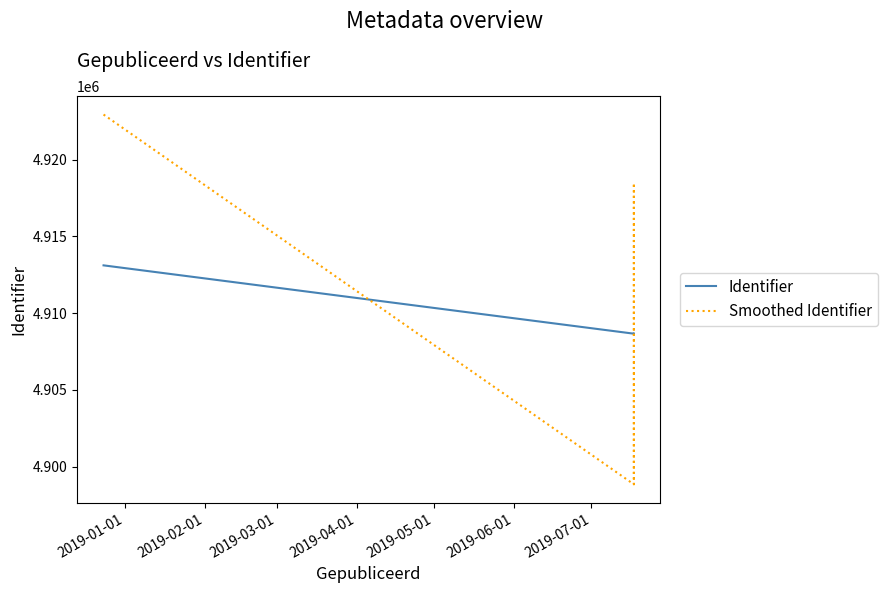

What is the value of the Identifier point at the 2nd from the left?

4908656.0